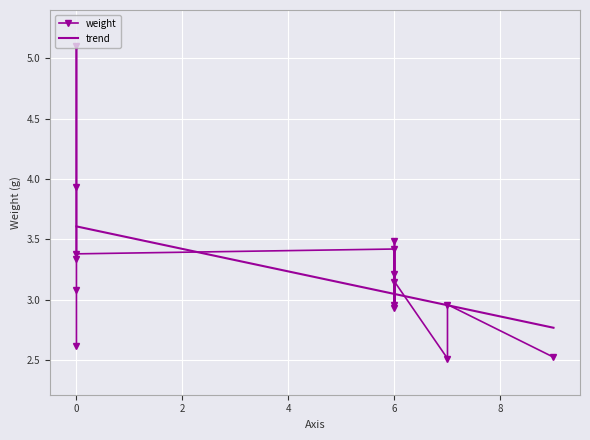

Where is the data nearest to the value 3?

7